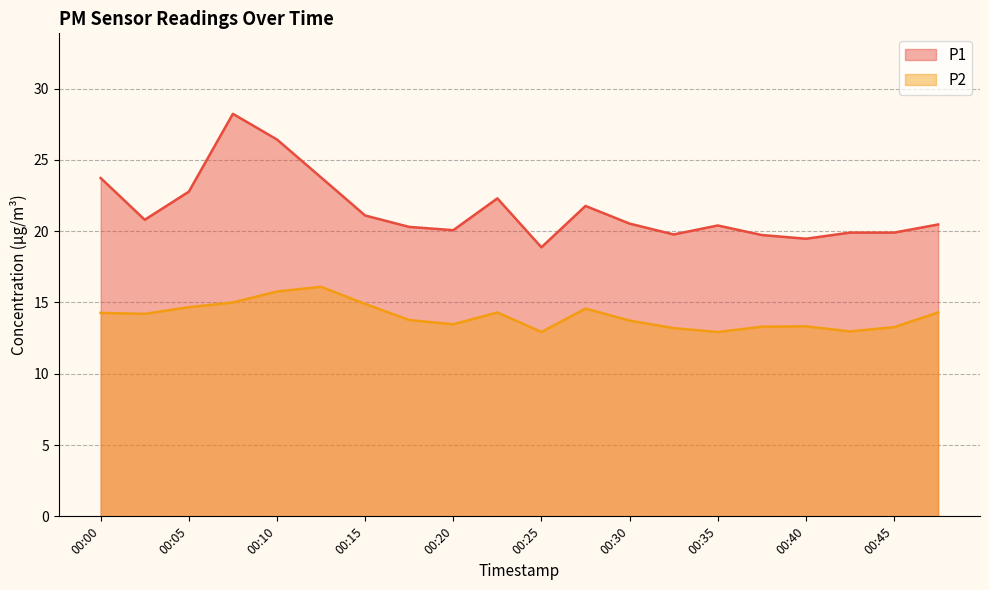

Which label corresponds to the largest value in the chart?

00:07